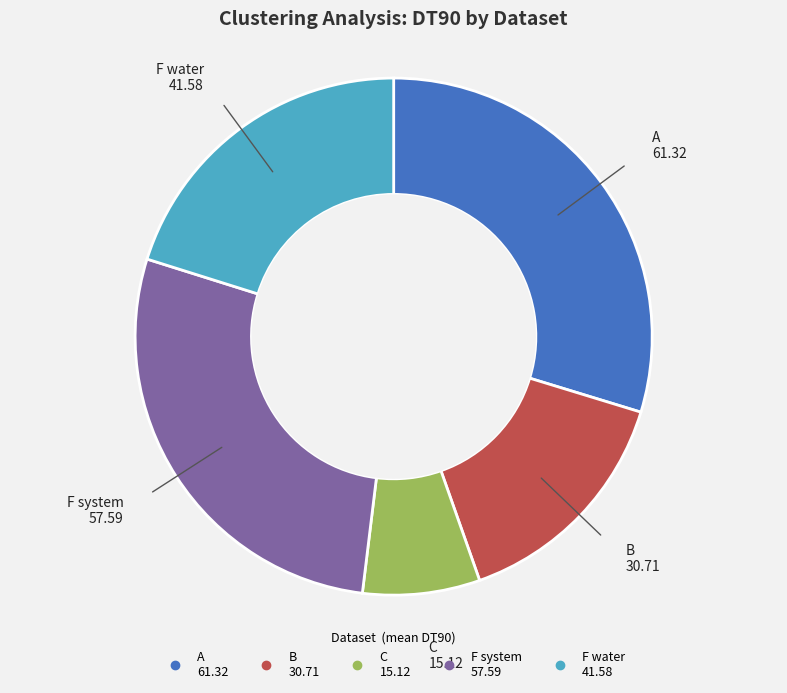

How many slices are in this pie chart?

5